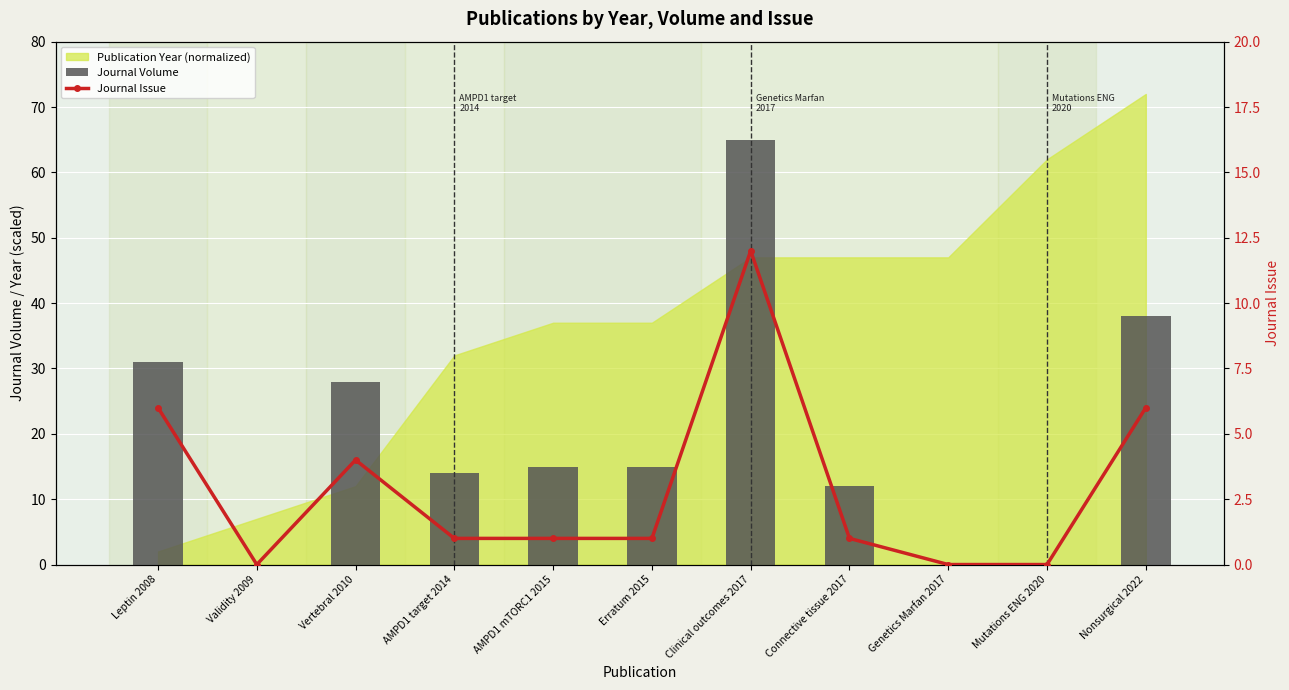

Are the bars grouped side by side (vs. stacked)?

Yes